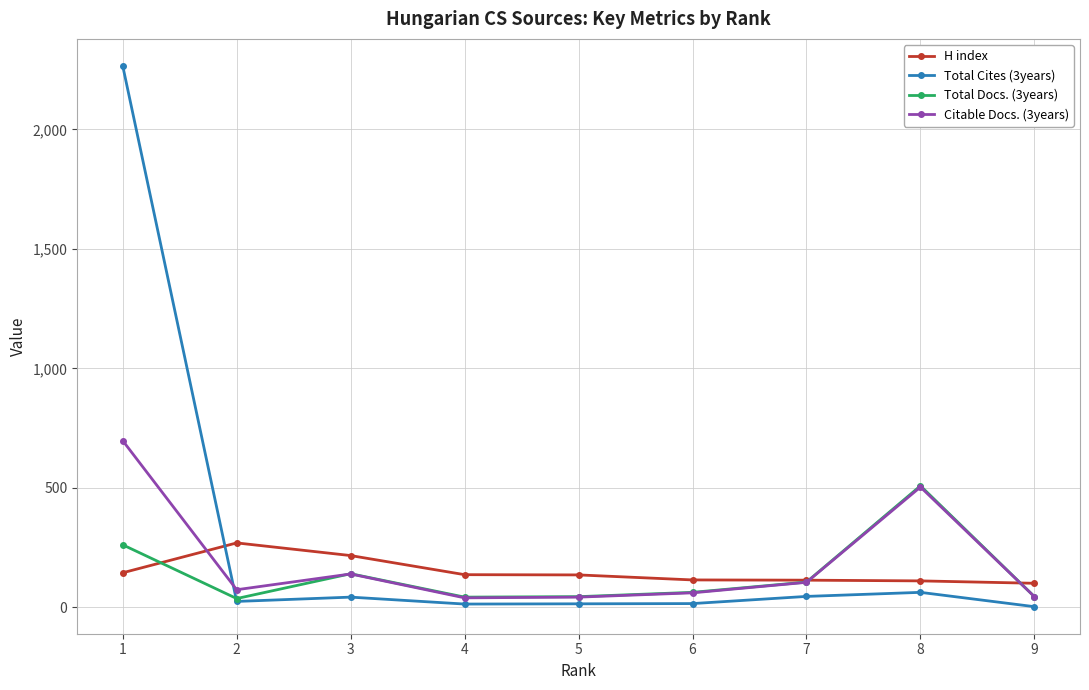

At how many categories does at least one series exceed 1550?

1